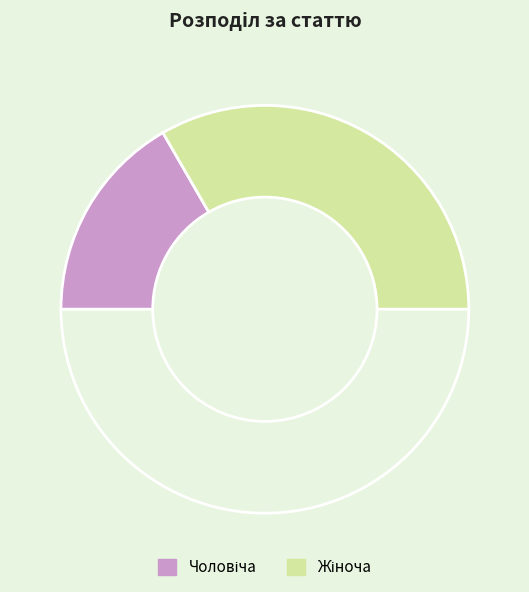

Which slice is the smallest?

Чоловіча